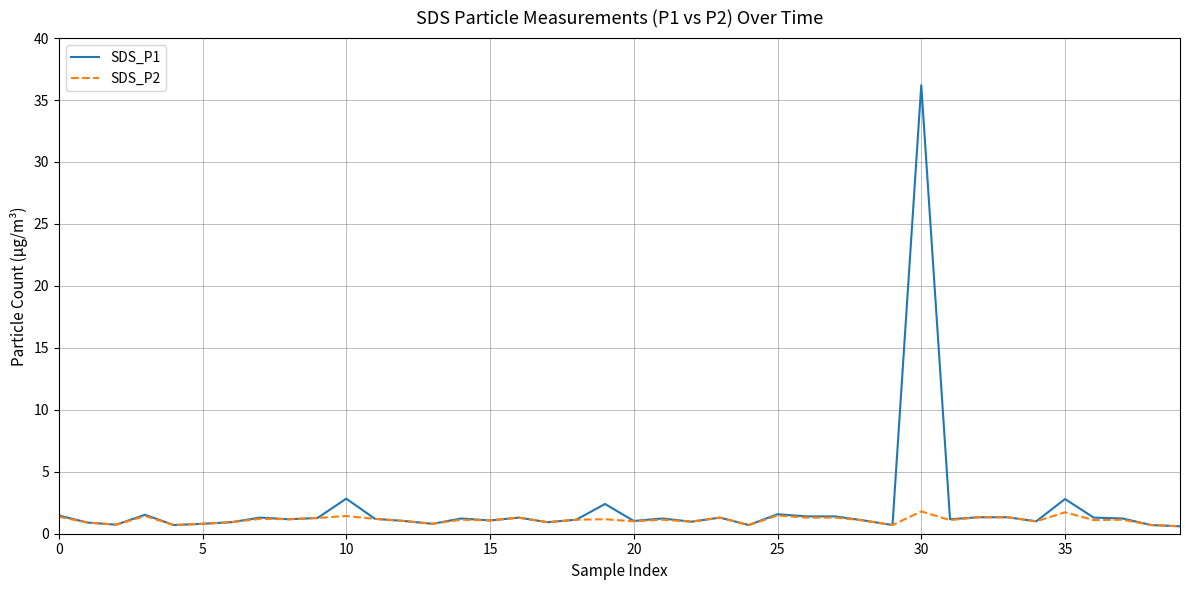

List the series in order of their peak value, highest first.

SDS_P1, SDS_P2